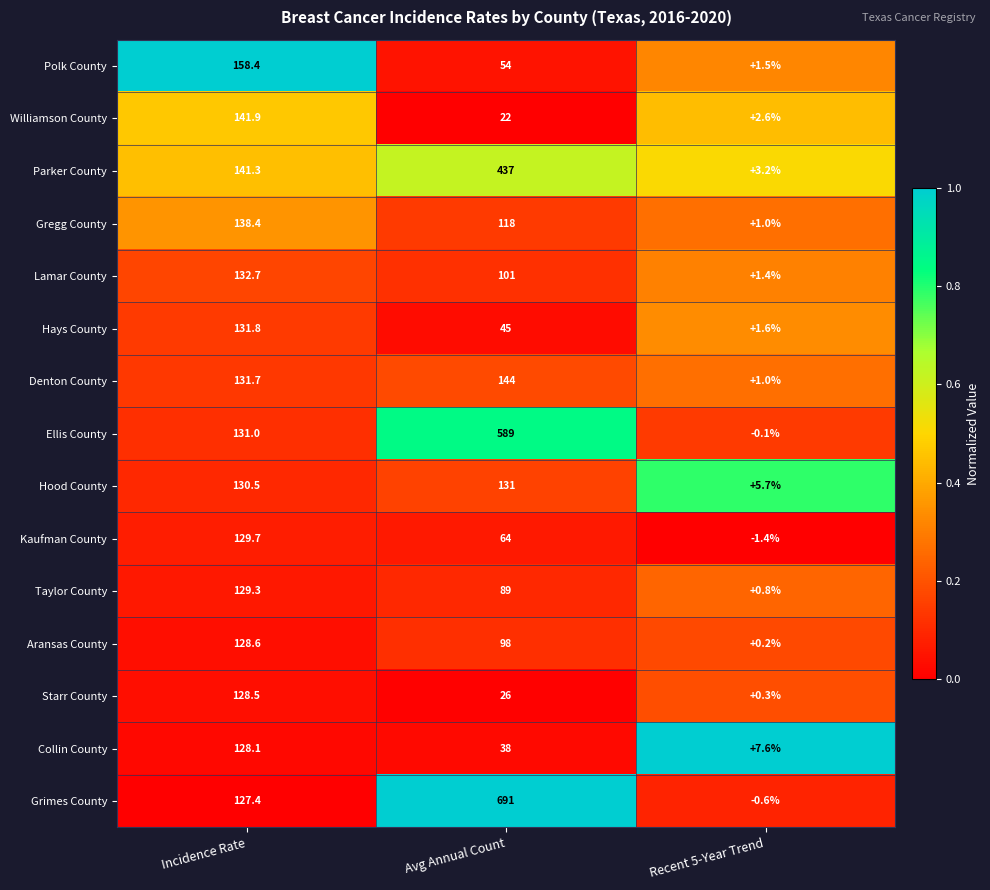

What is the sum of the Gregg County values at Recent 5-Year Trend and Avg Annual Count?

119.0